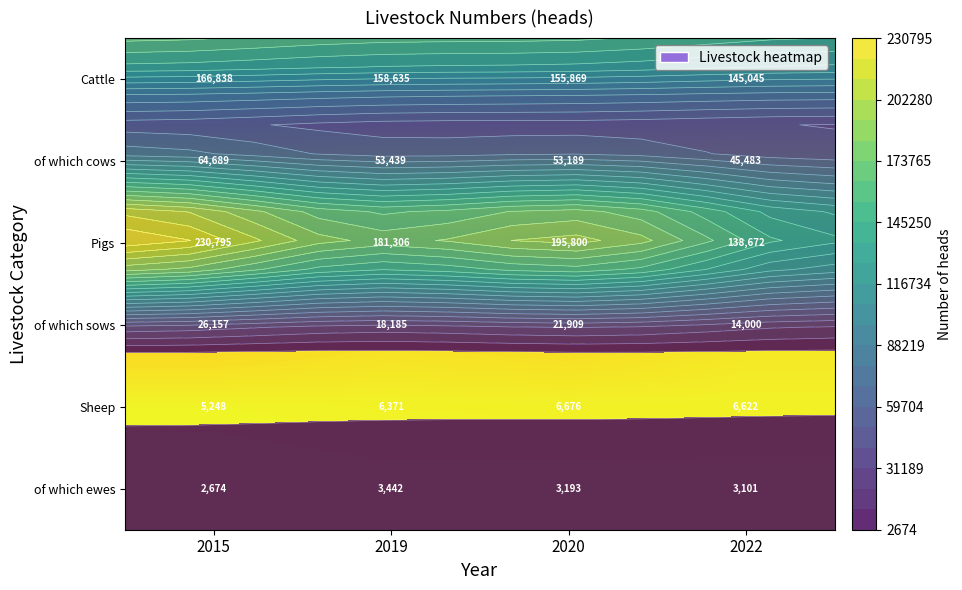

What is the highest value of the Pigs series?

230795